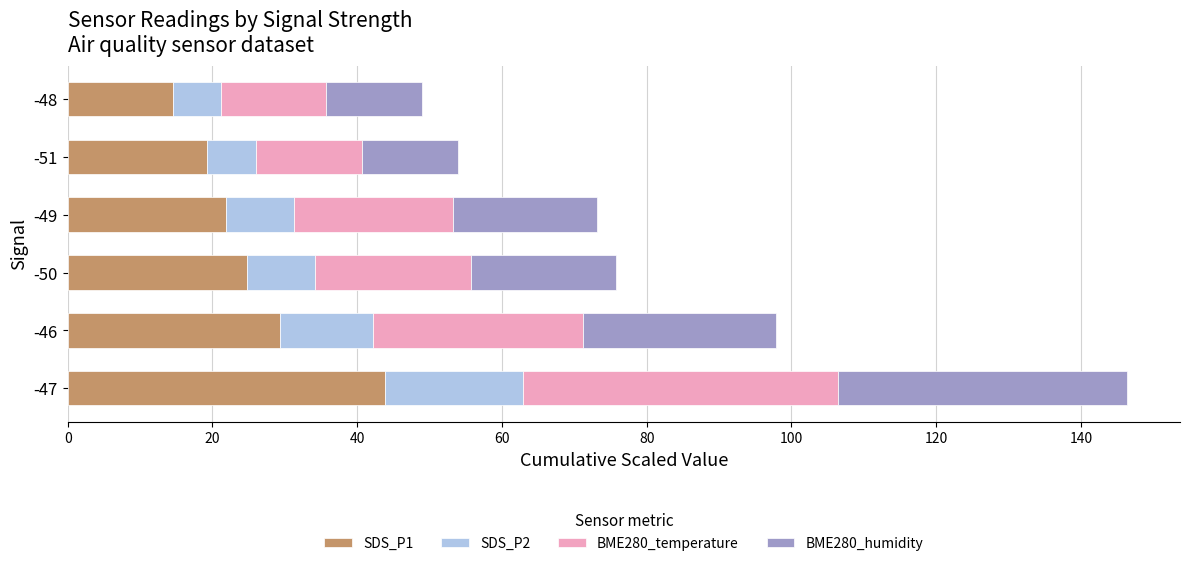

What is the total value across all series at -46?

97.8